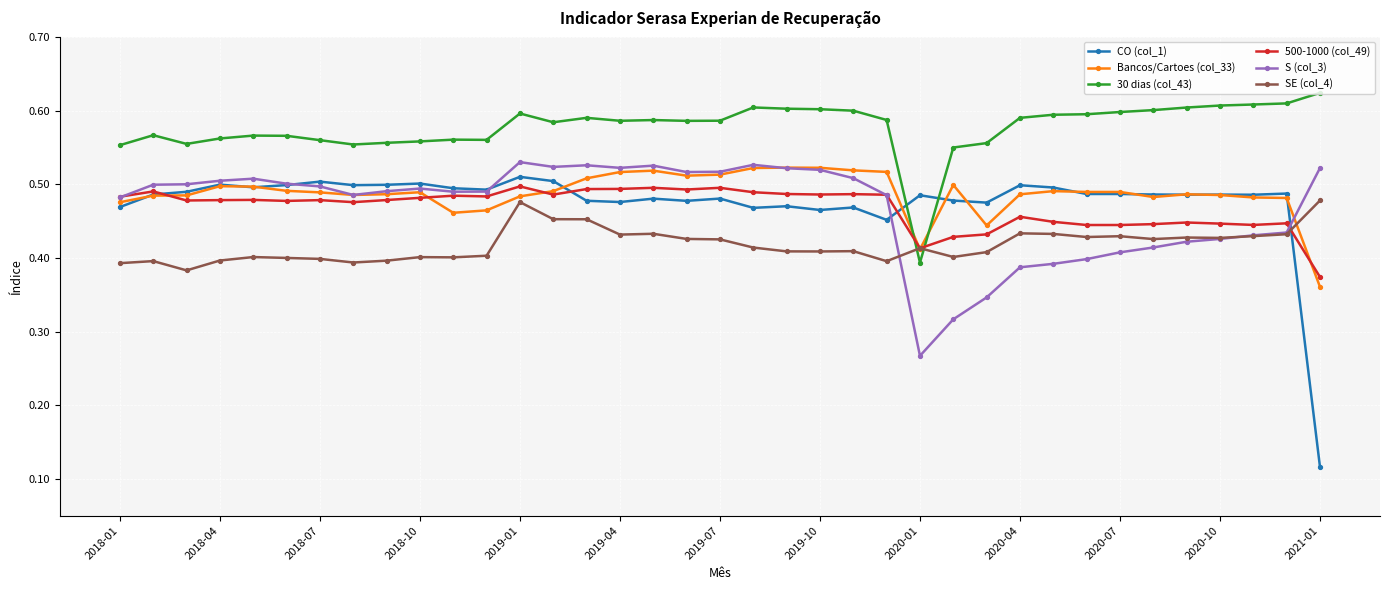

True or false: CO (col_1) and 30 dias (col_43) intersect in this chart.

True